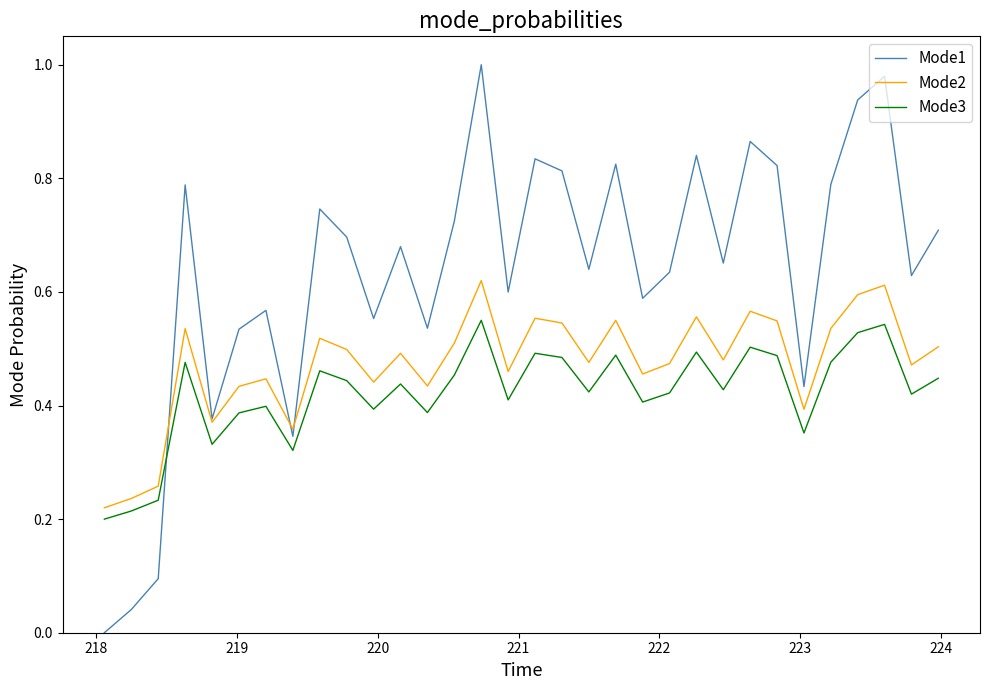

Which series has the largest range (max minus min)?

Mode1